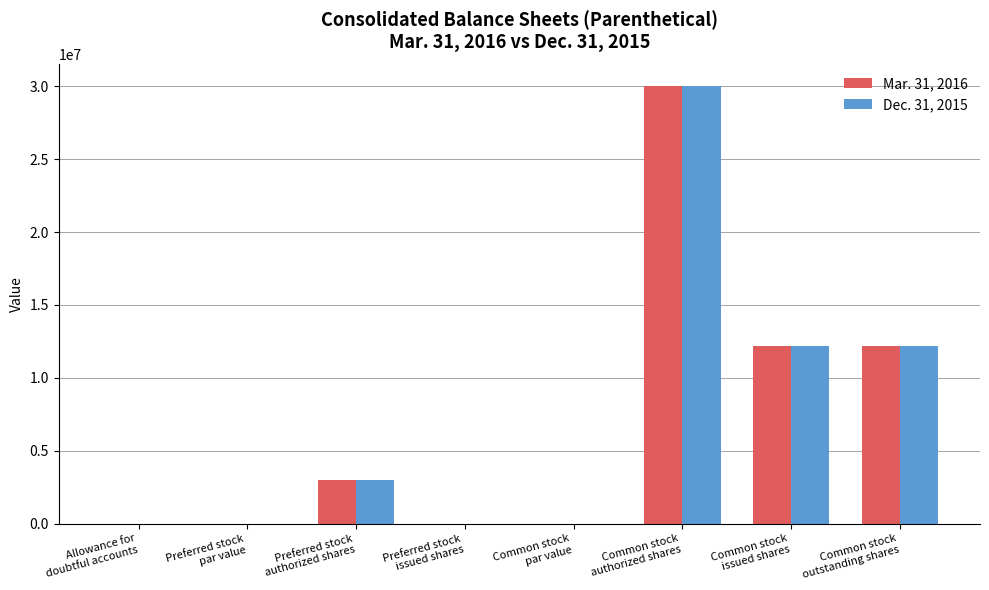

What is the greatest value displayed?

30000000.0